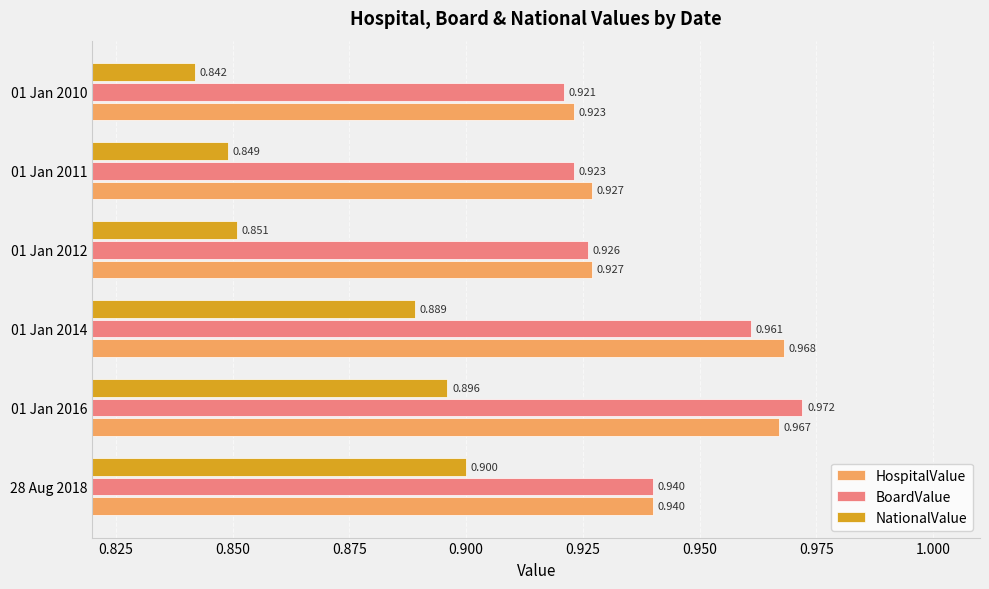

At which label does HospitalValue reach its peak?

01 Jan 2014